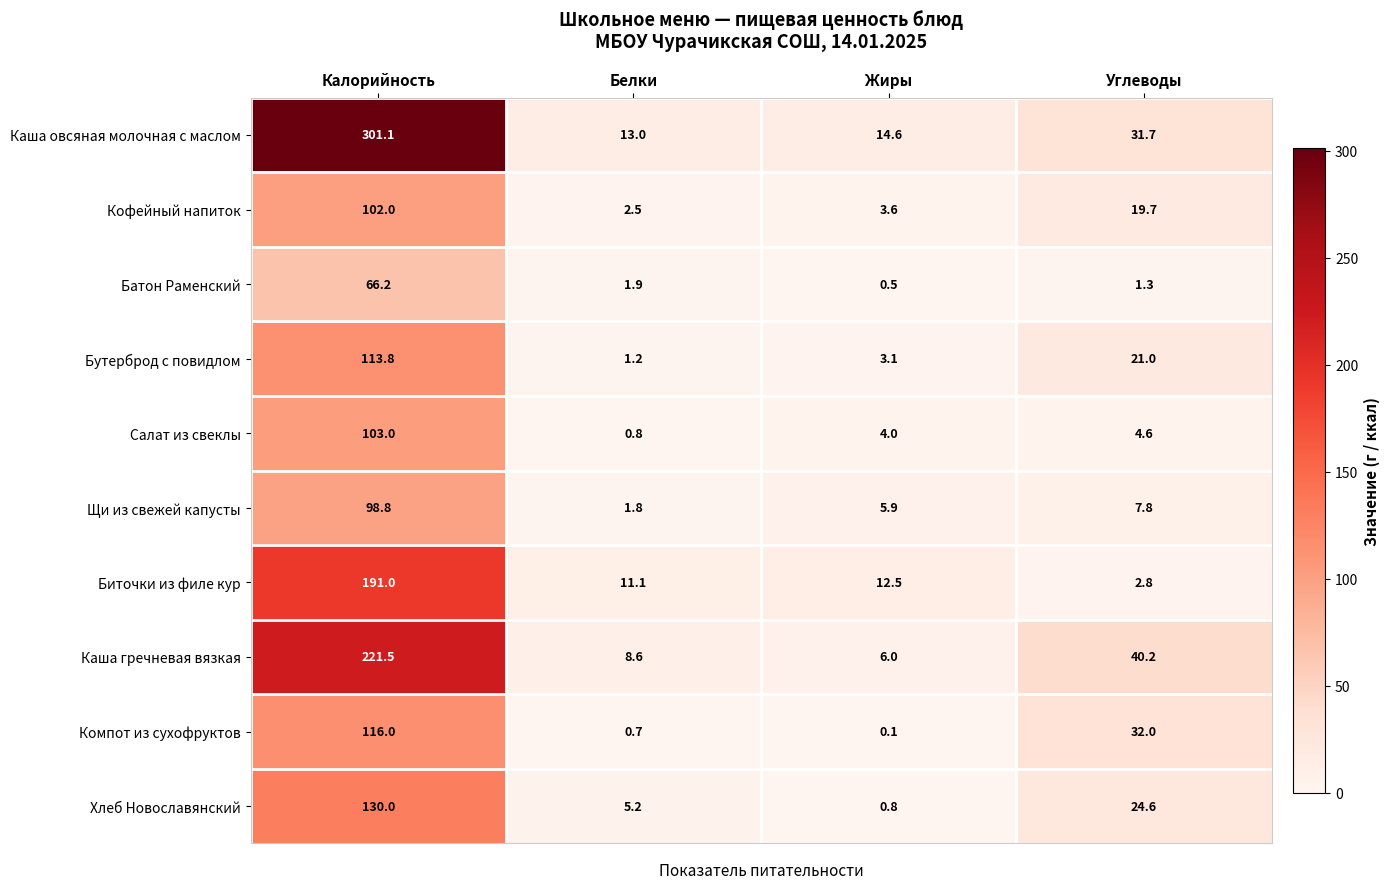

Count the number of categories in the chart.

4